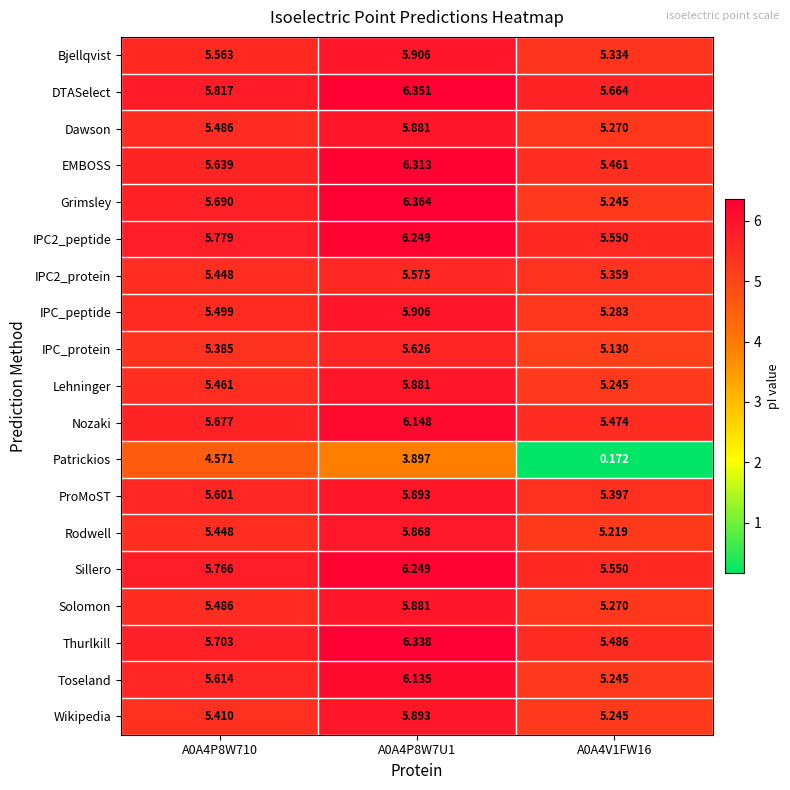

At how many categories does at least one series exceed 3?

3